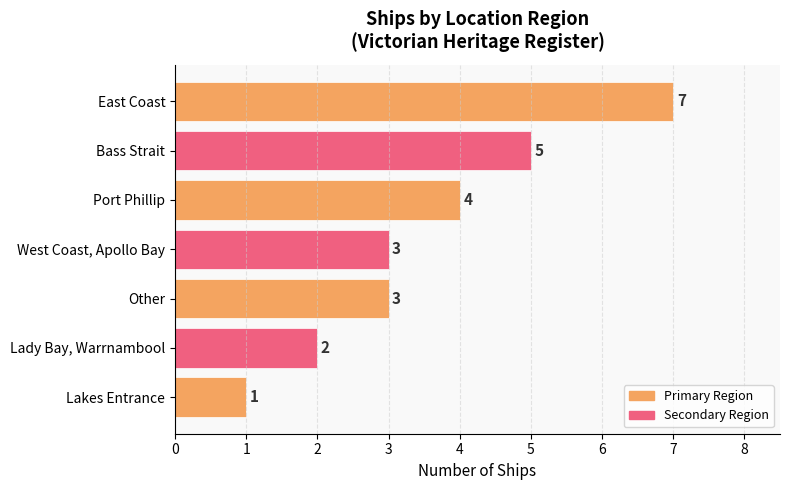

At which label is the value closest to 4?

Port Phillip